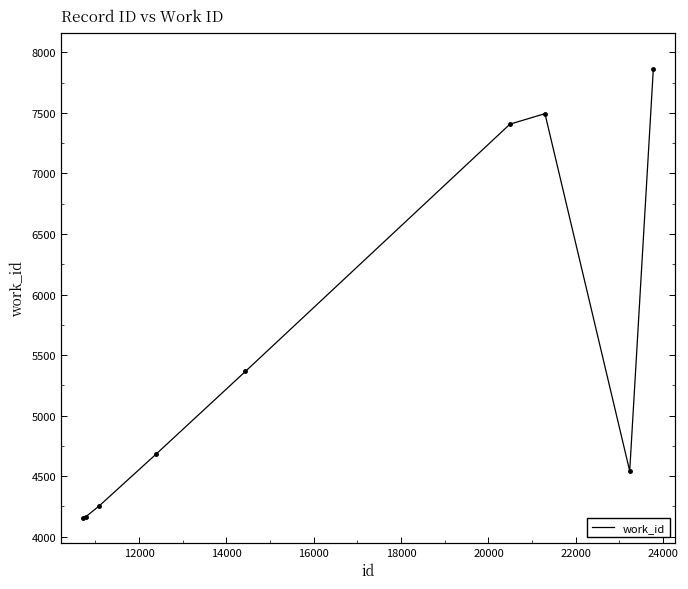

True or false: there are more than 2 points higher than both neighbors.

False